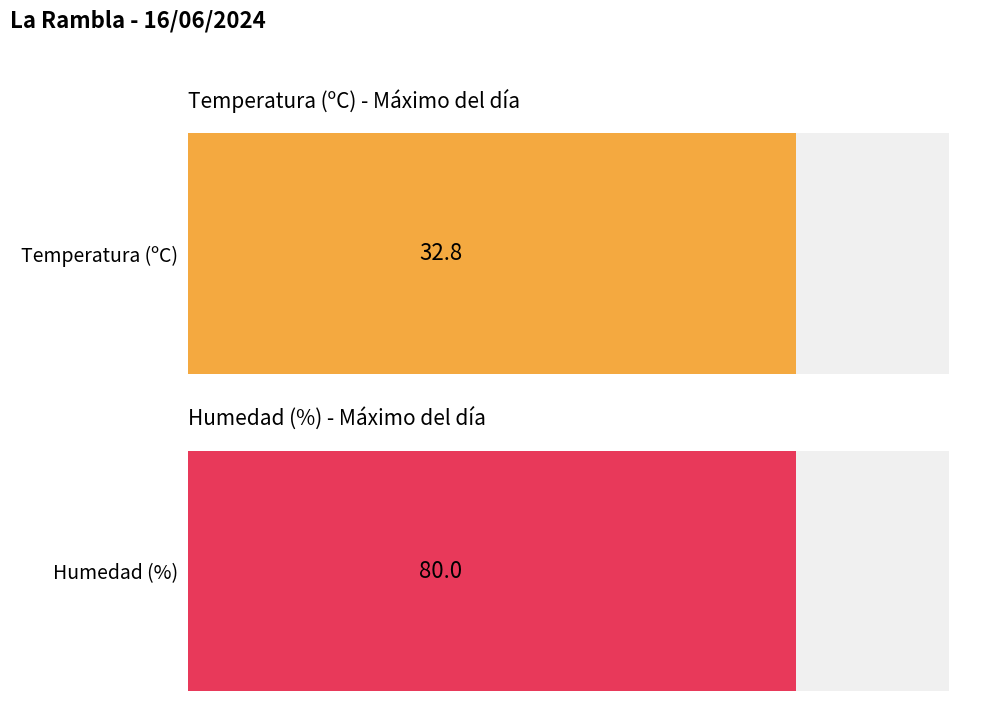

At 07:00, list the series in order from smallest to largest.

Temperatura (ºC), Humedad (%)